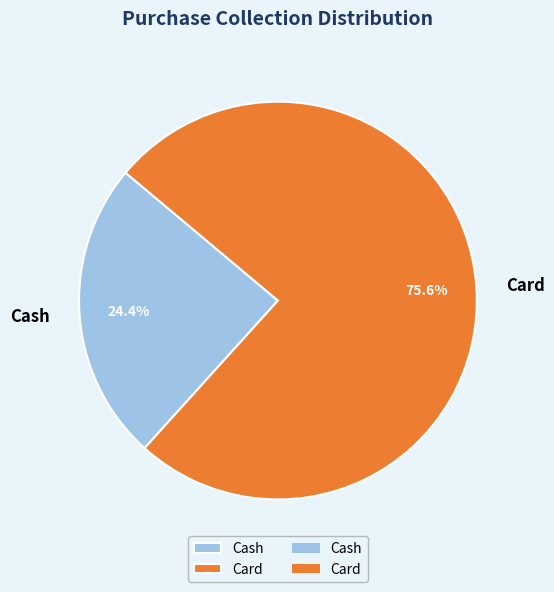

What is the ratio of the value at Cash to the value at Card?

0.3